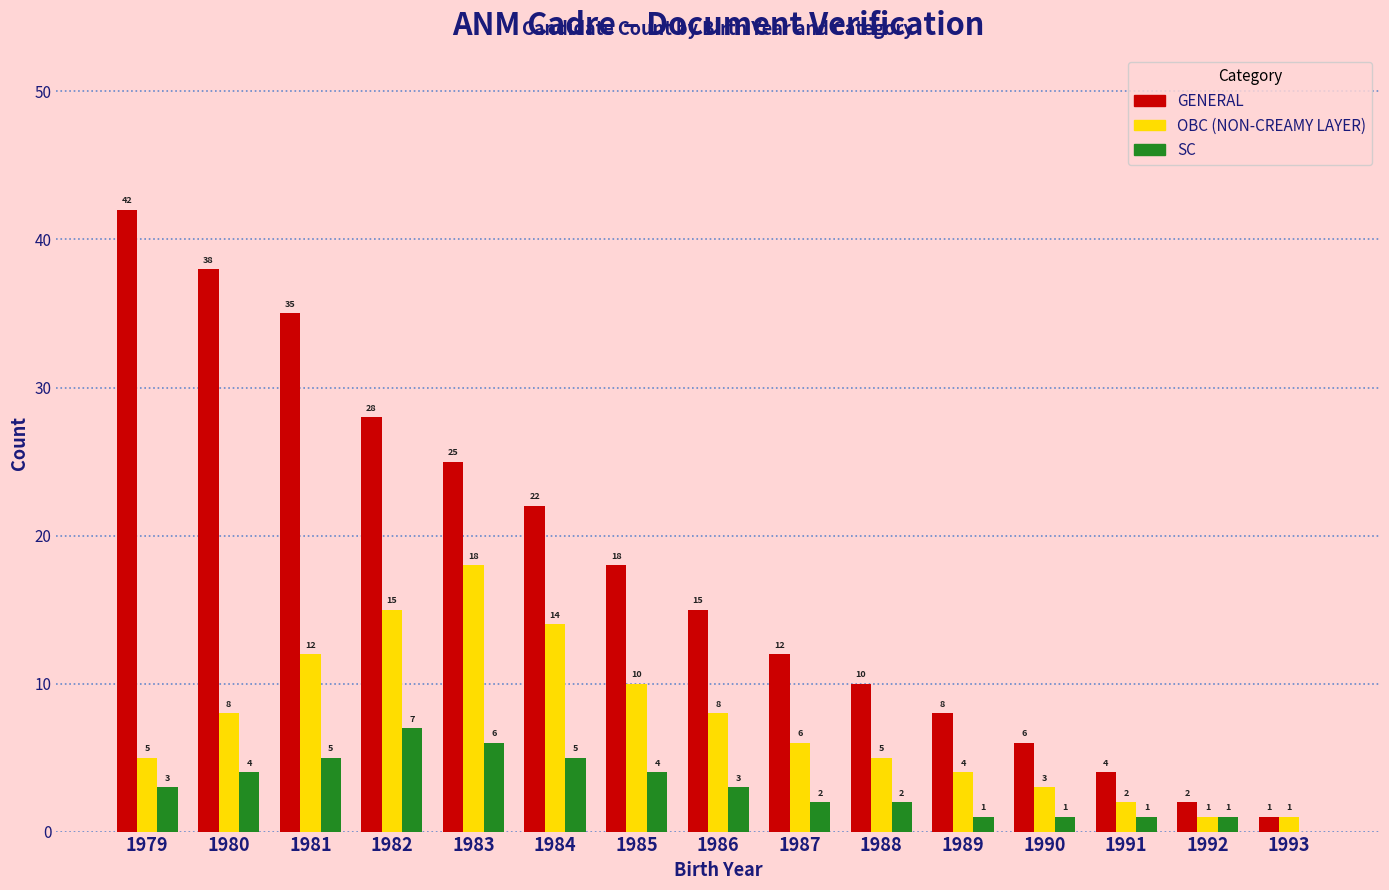

Which series changed the most between 1987 and 1991?

GENERAL